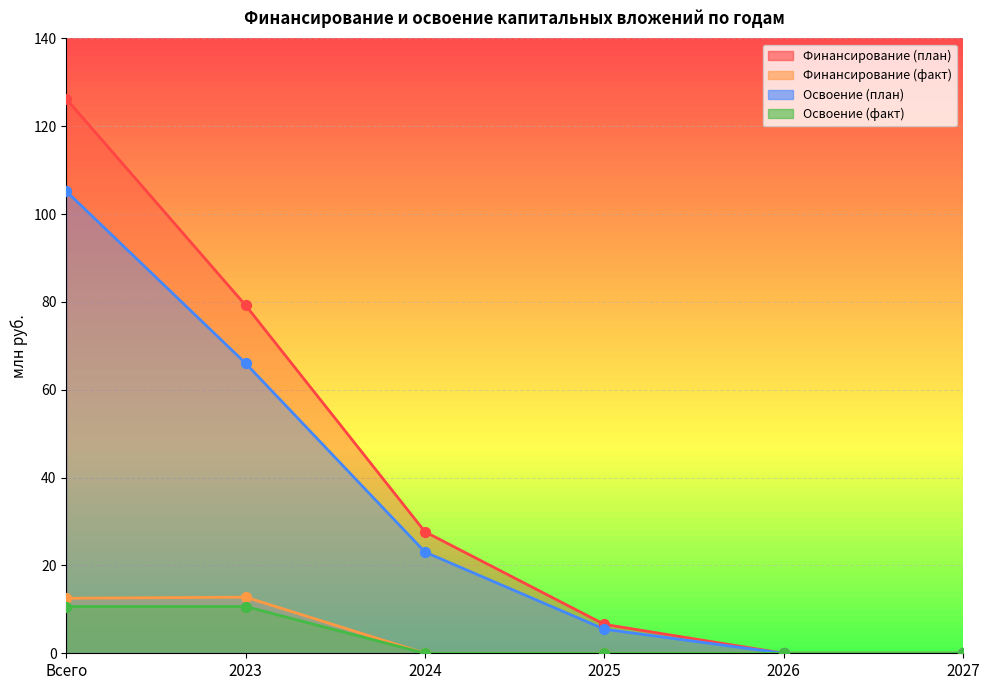

Which series has the largest total across all categories?

Финансирование (план)